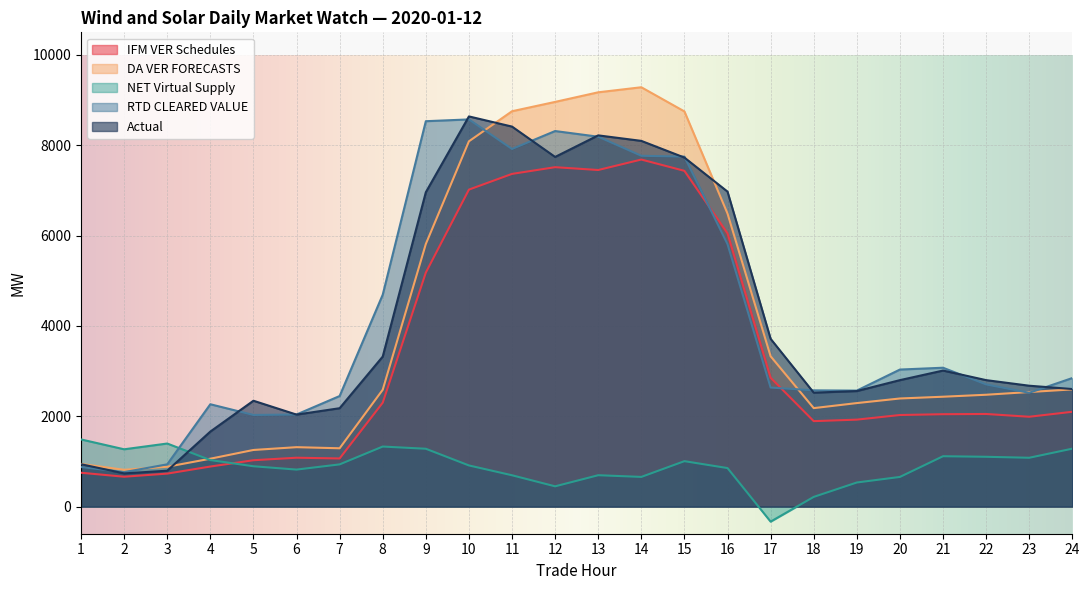

How many distinct data groups are displayed?

5